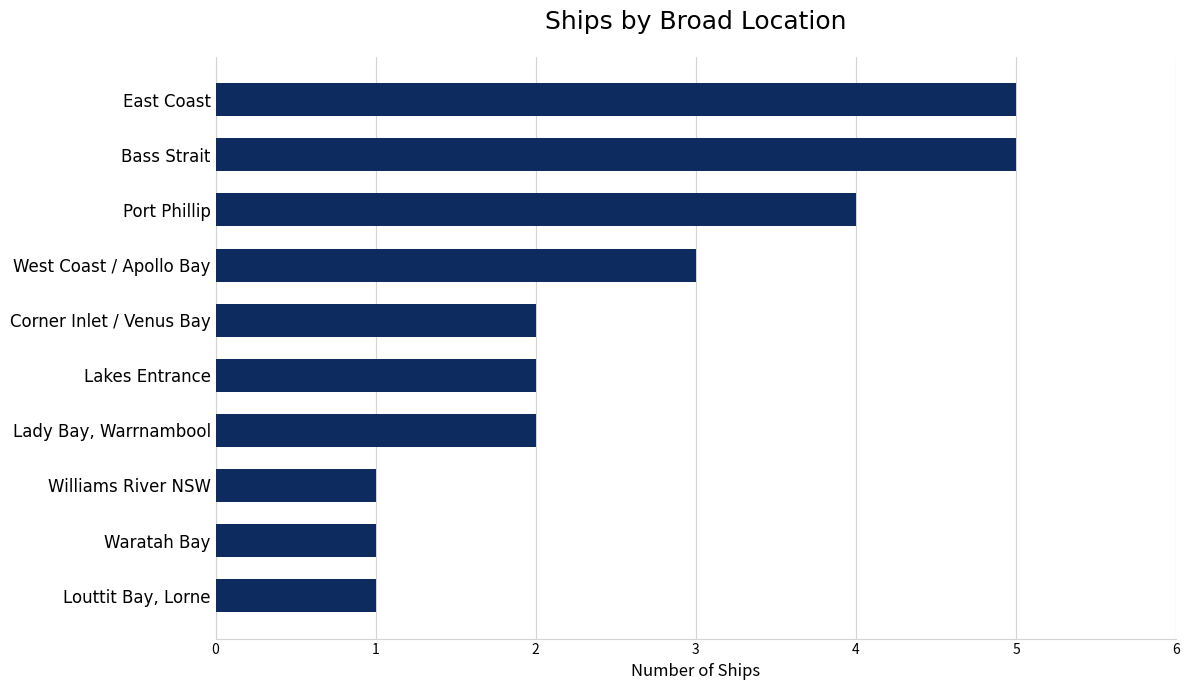

What is the sum of the values at Bass Strait and West Coast / Apollo Bay?

8